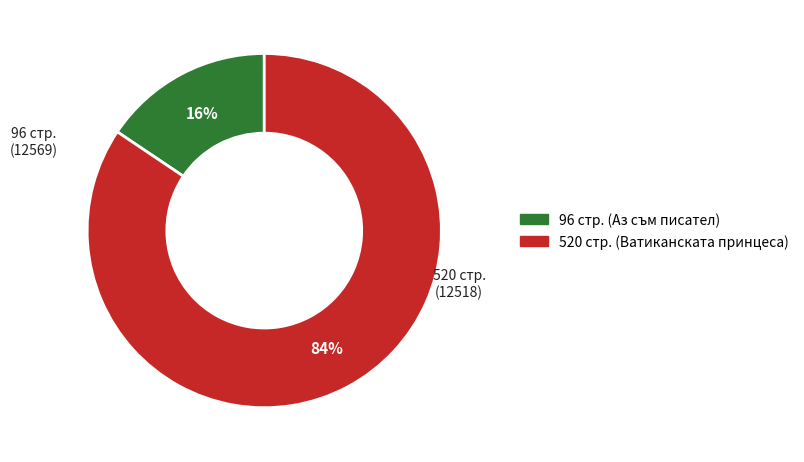

To the nearest percent, what is the average slice percentage?

50%